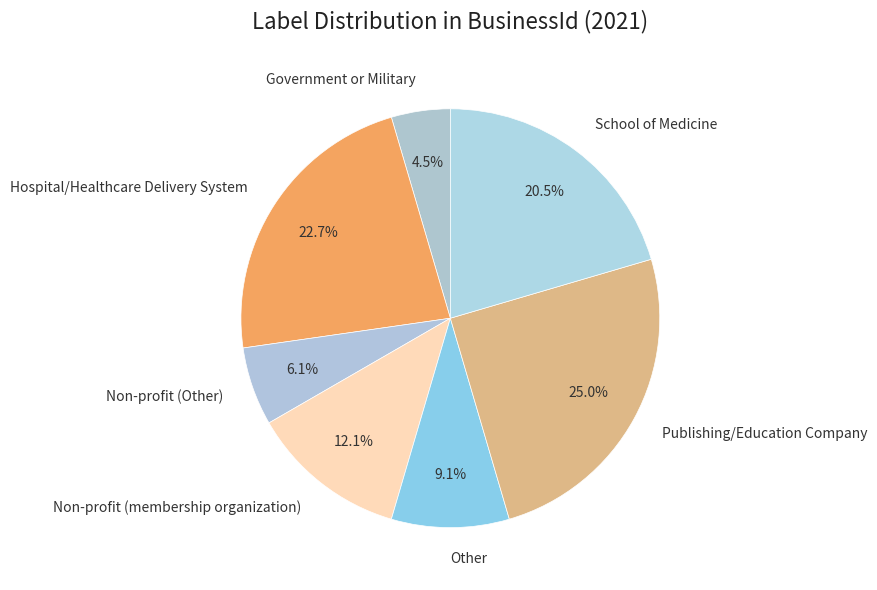

Does Other account for over 50% of the chart?

No